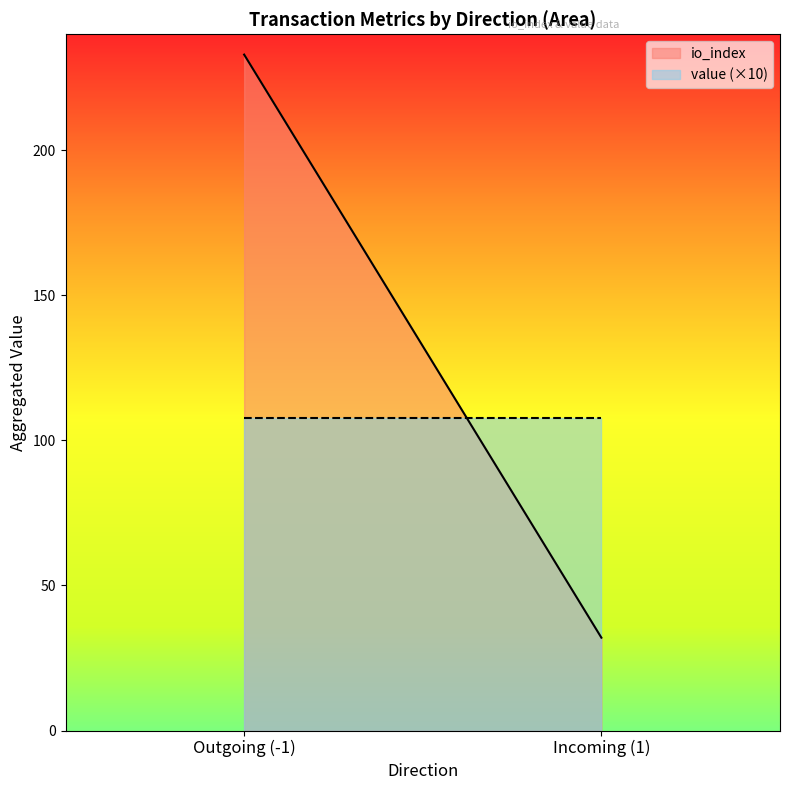

What is the minimum value shown in the chart?

32.0